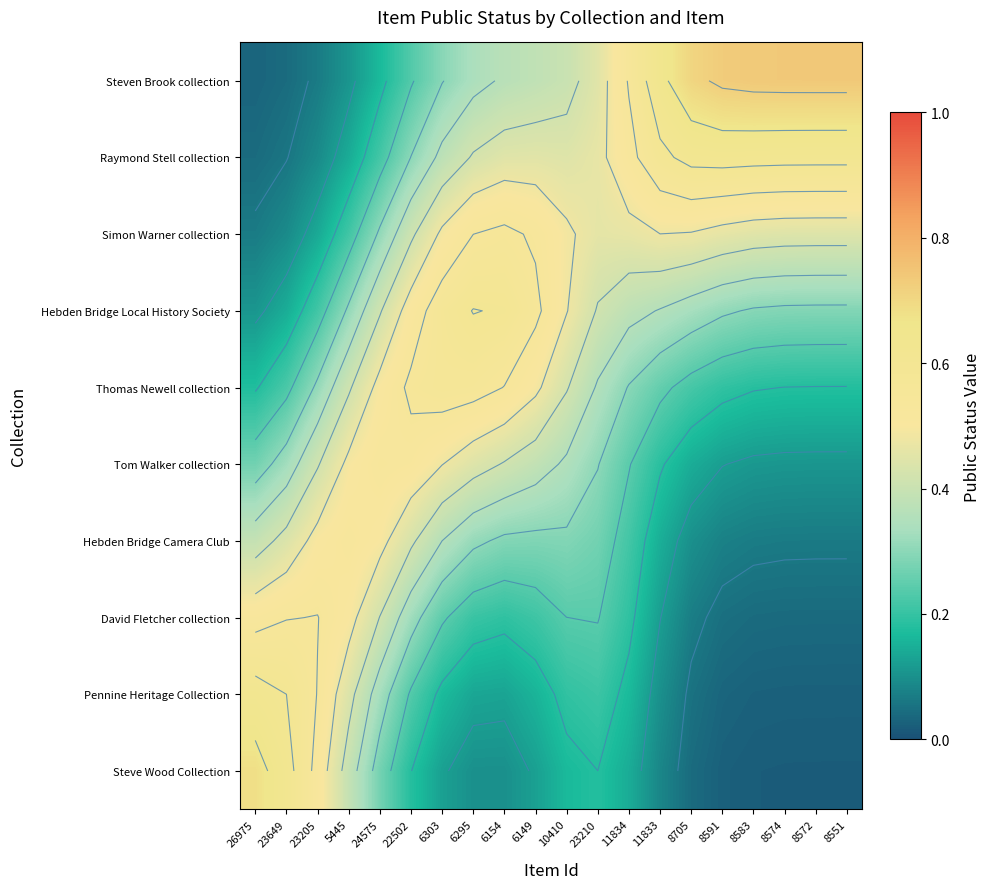

At how many categories does at least one series exceed 0?

20